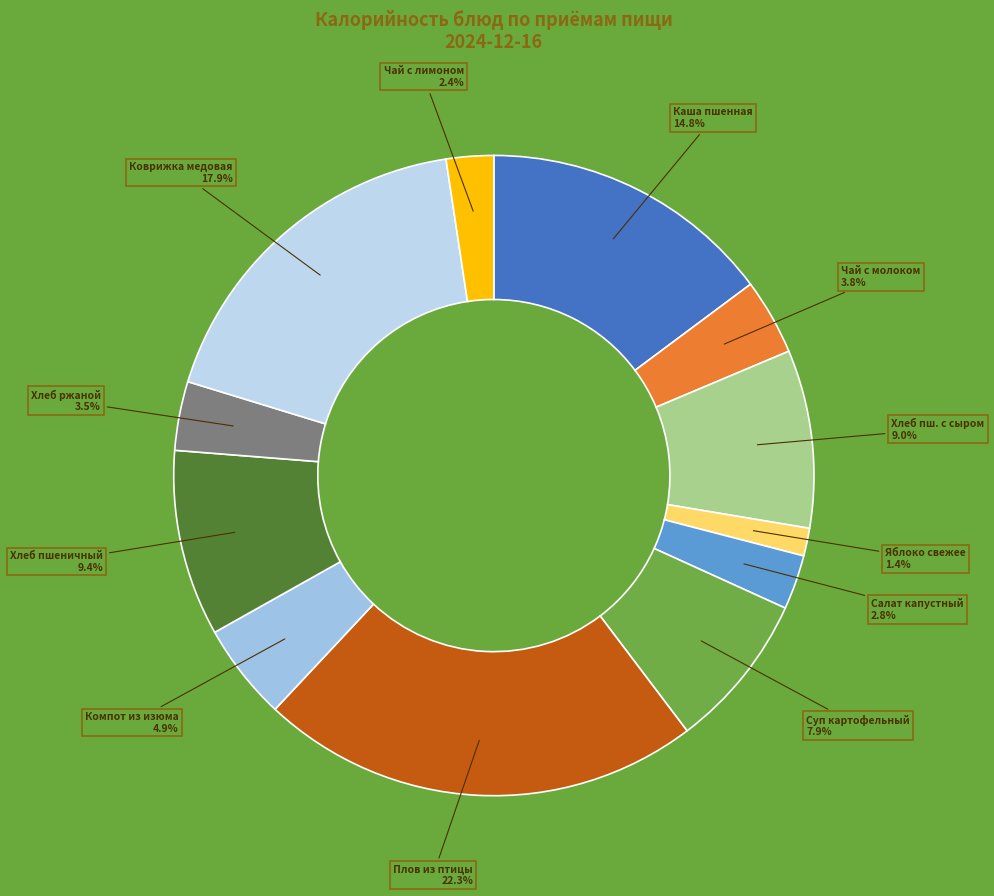

What percentage is the Плов из птицы slice, to the nearest percent?

22%